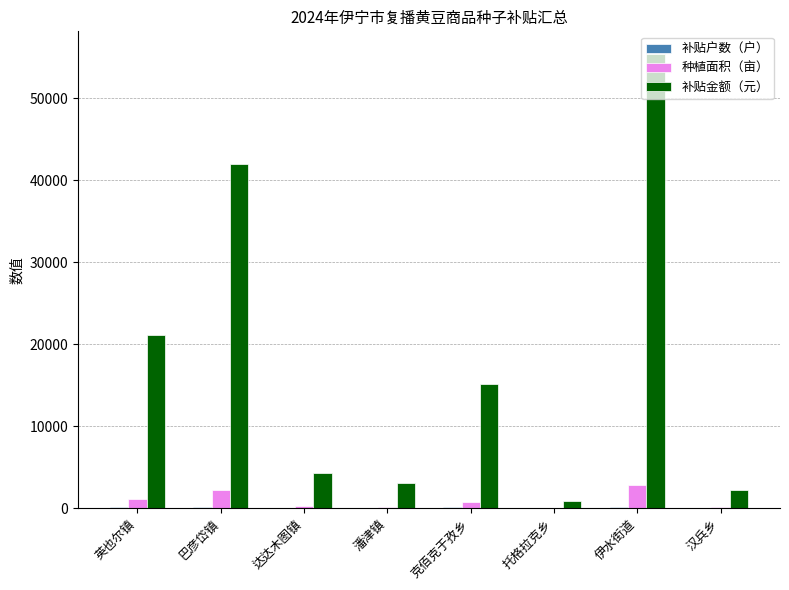

What is the spread (max minus min) of values at 克佰克于孜乡?

15000.0